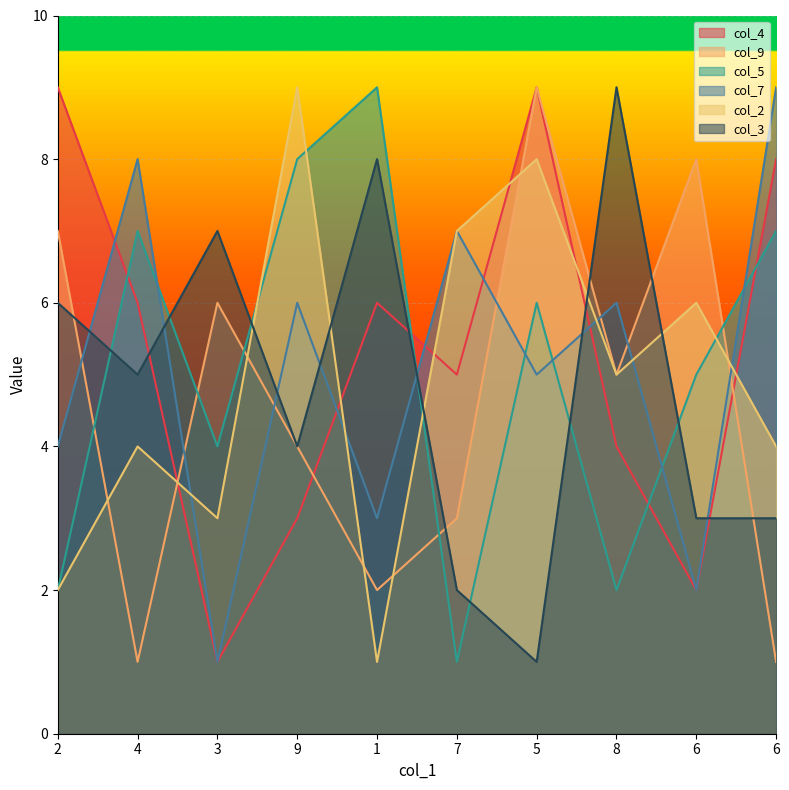

Which series changed the most between 4 and 6?

col_9